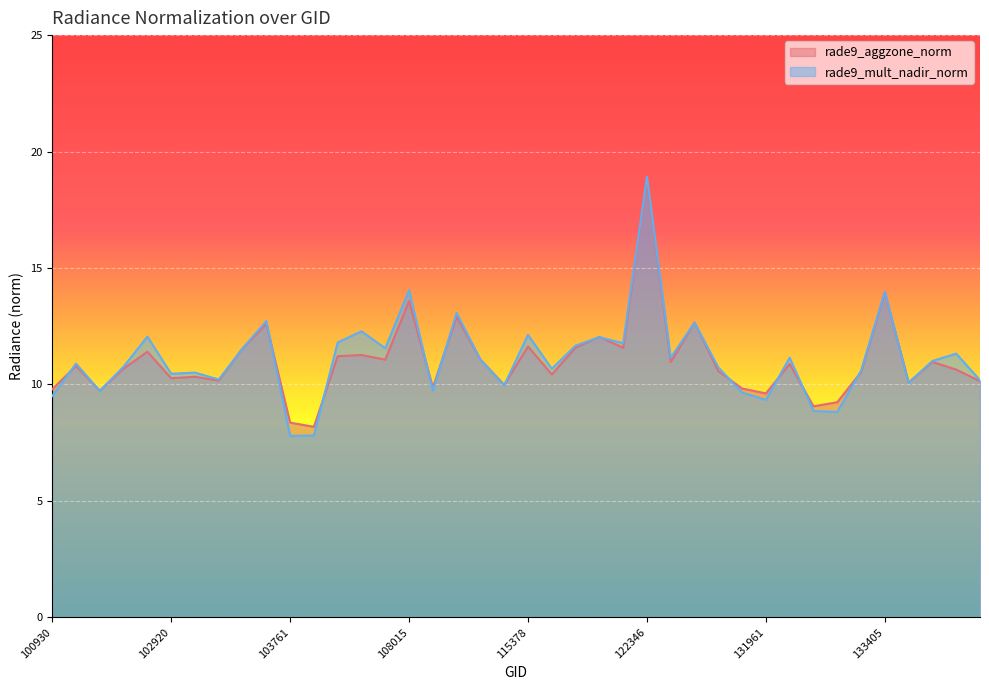

Which series ends up on top after the final intersection of rade9_aggzone_norm and rade9_mult_nadir_norm?

rade9_mult_nadir_norm